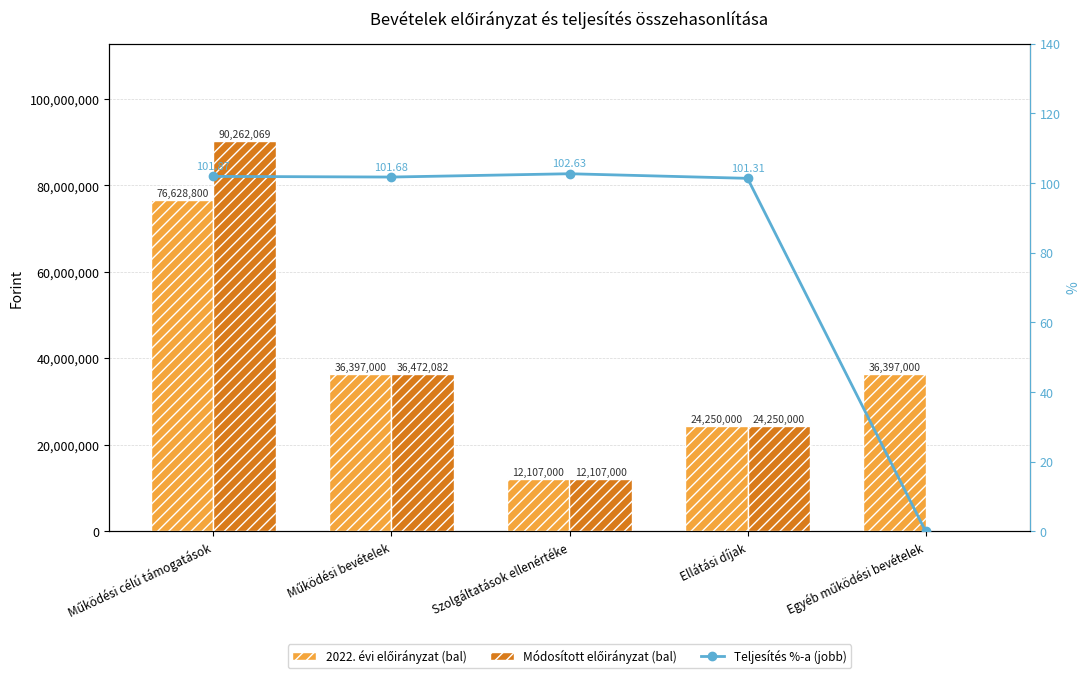

What is the sum of the Teljesítés %-a (jobb) values at Működési bevételek and Szolgáltatások ellenértéke?

204.3